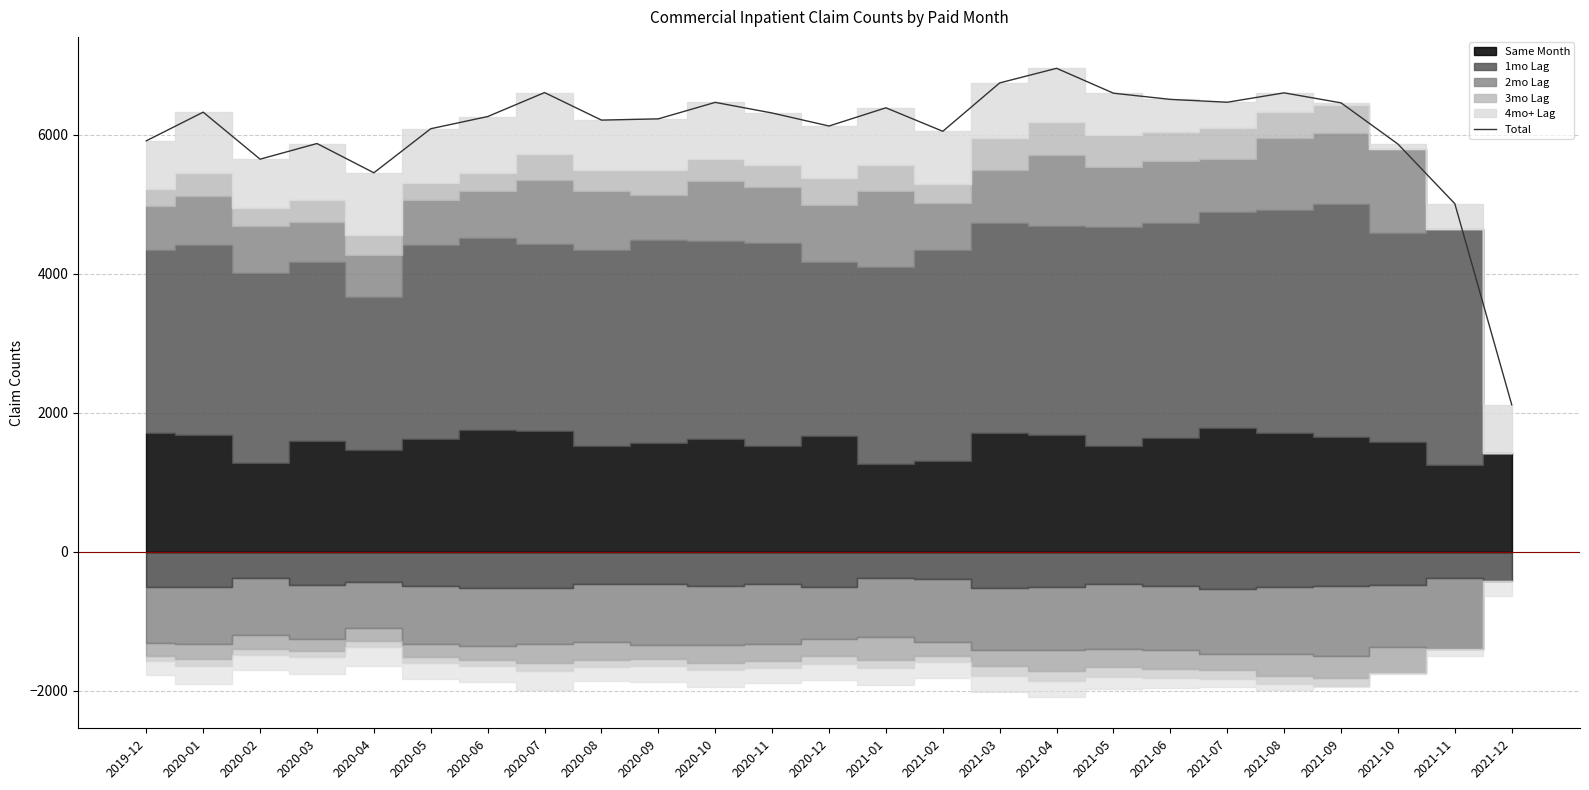

Where is the first local maximum?

2020-01